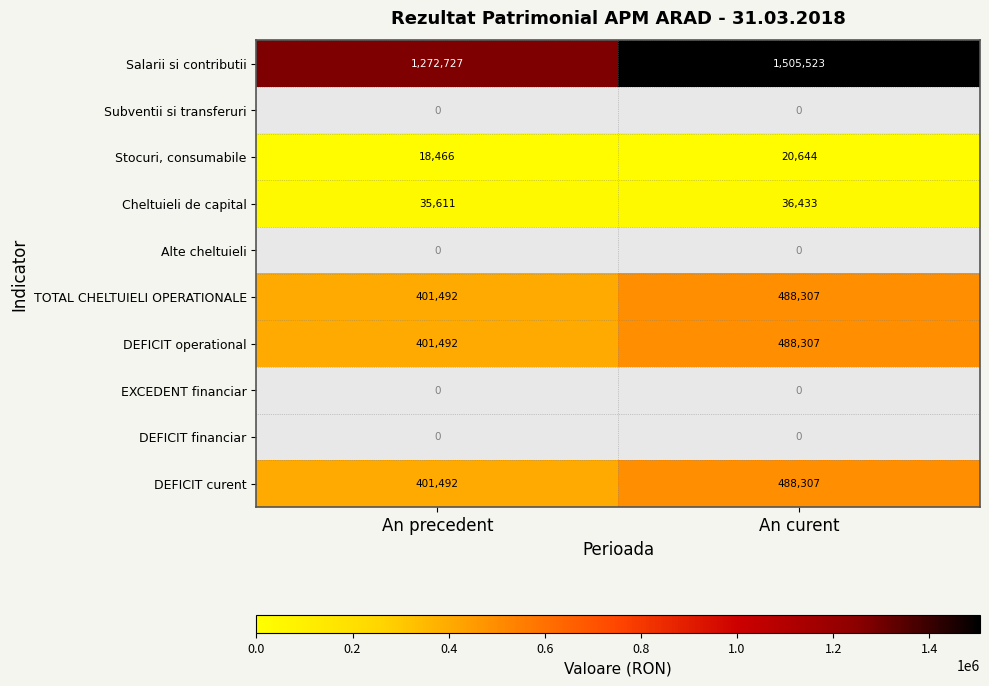

Rank the categories by TOTAL CHELTUIELI OPERATIONALE value from lowest to highest.

An precedent, An curent